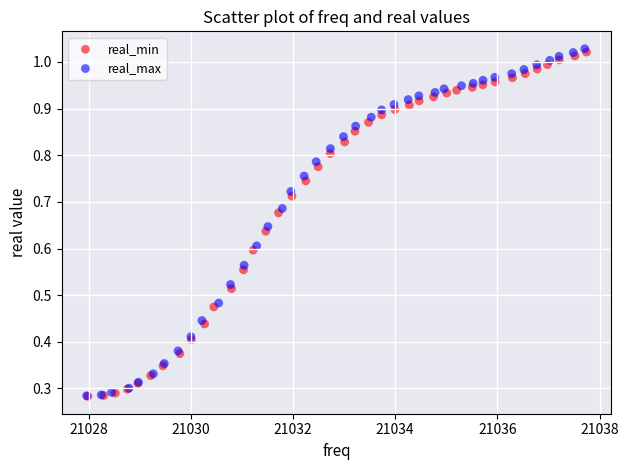

Which series has the widest spread of Y values?

real_max